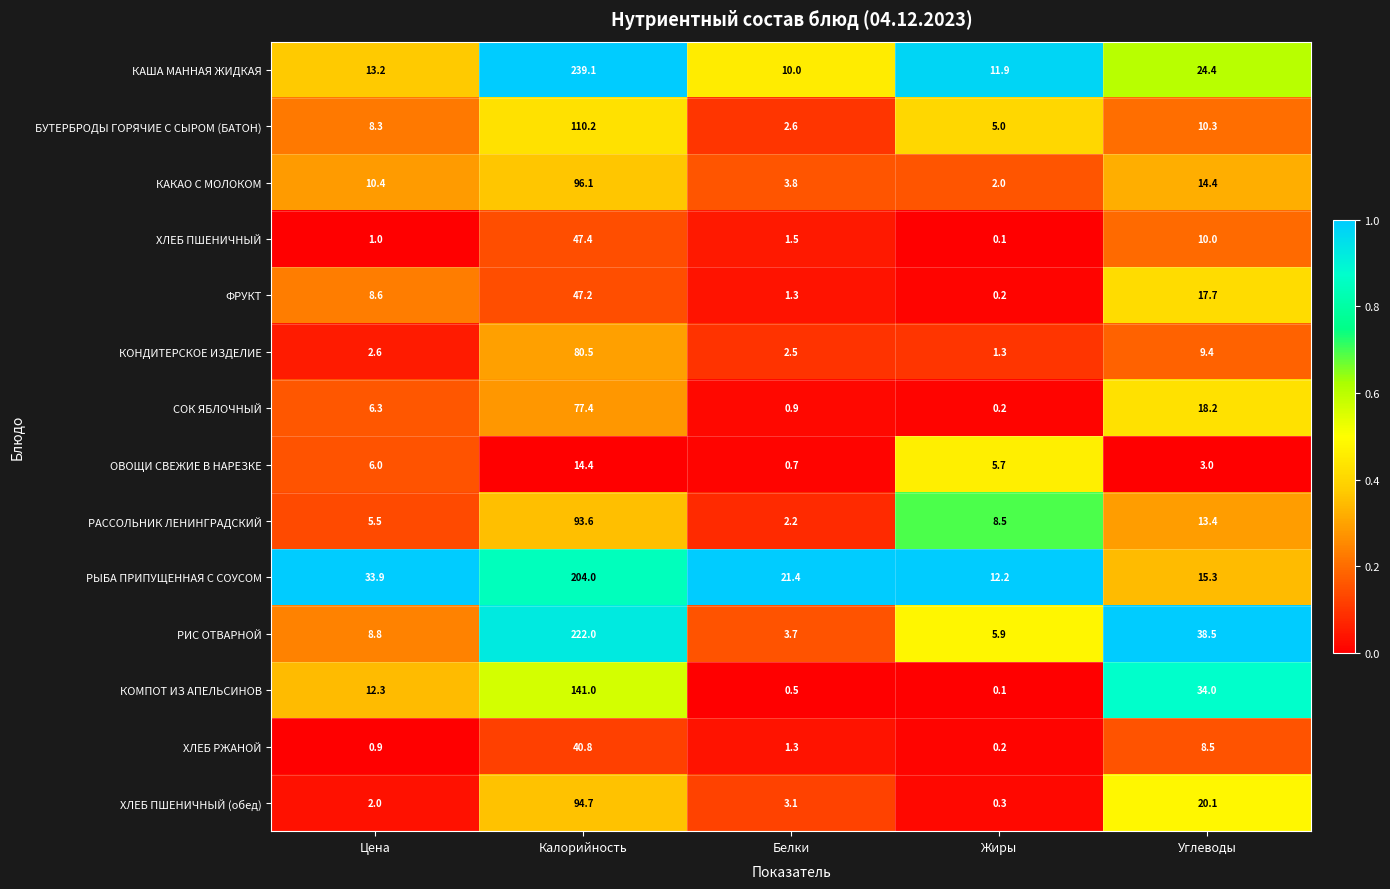

Is the value of КАША МАННАЯ ЖИДКАЯ at Углеводы greater than the value of СОК ЯБЛОЧНЫЙ at Цена?

Yes